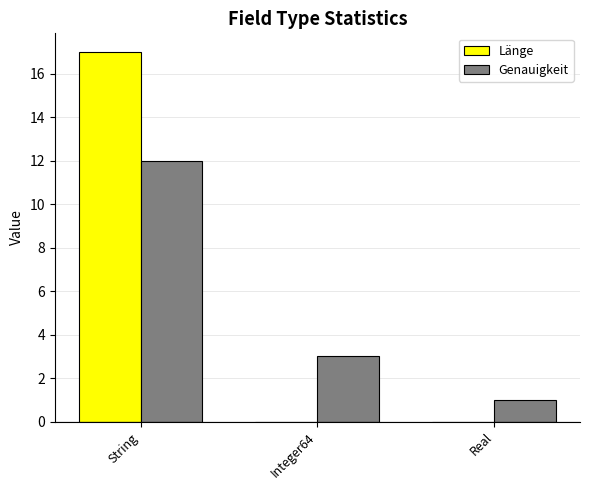

The Genauigkeit series shows 1 at Real. True or false?

True